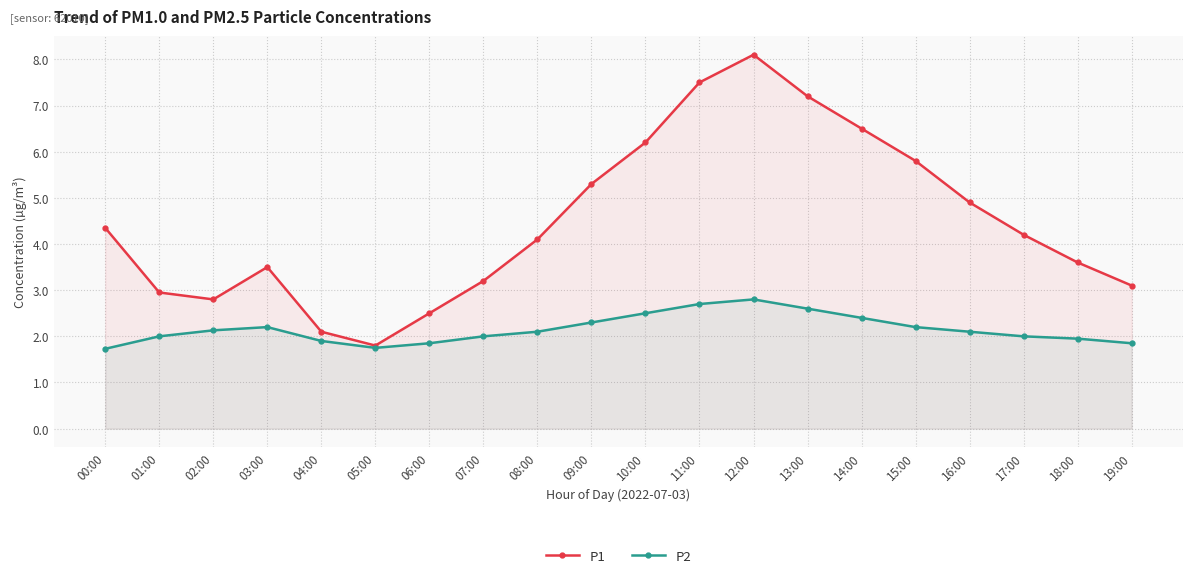

Which category has the lowest value in the P2 series?

00:00